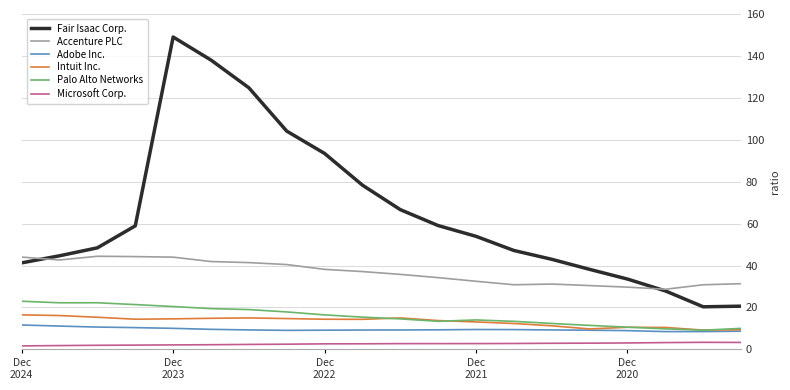

Which series has the largest total across all categories?

Fair Isaac Corp.